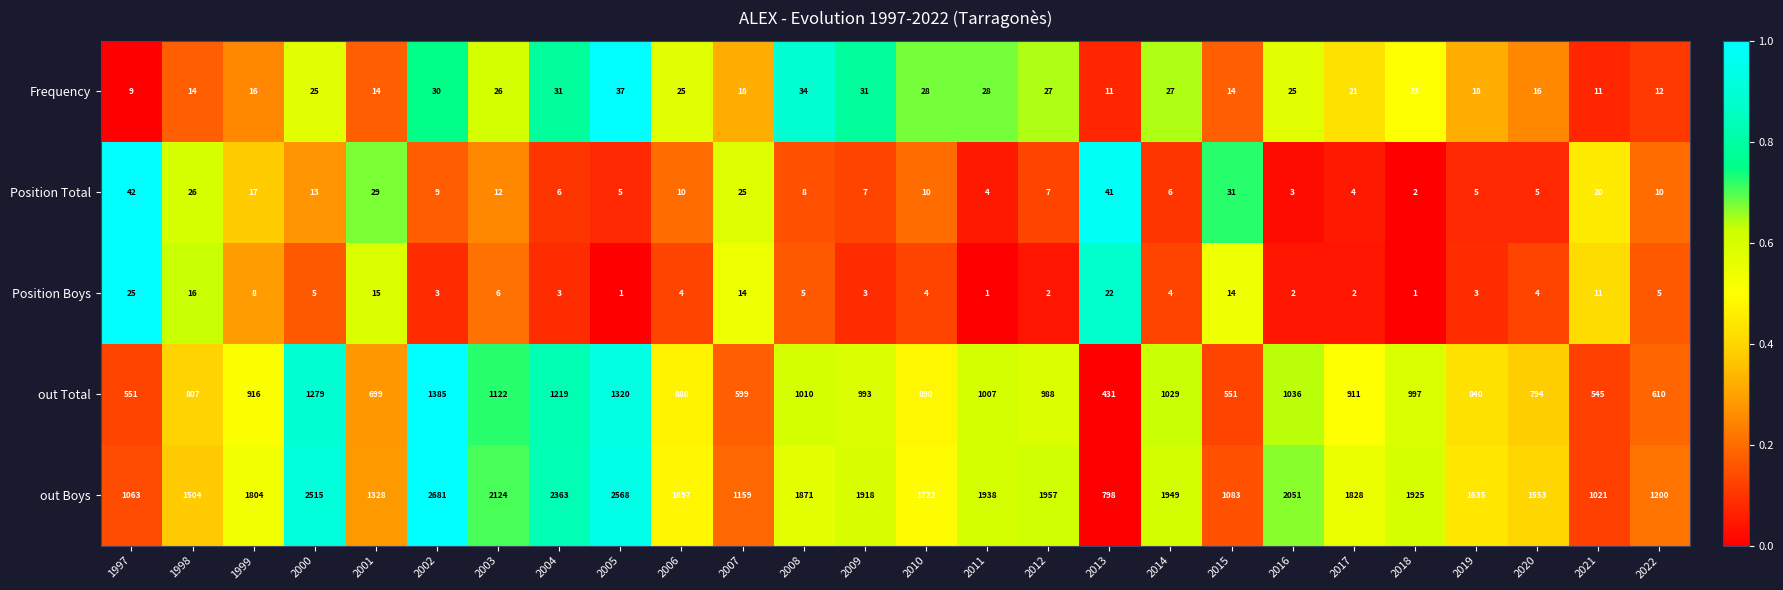

Is the value of out Total at 2018 greater than the value of Frequency at 2020?

Yes